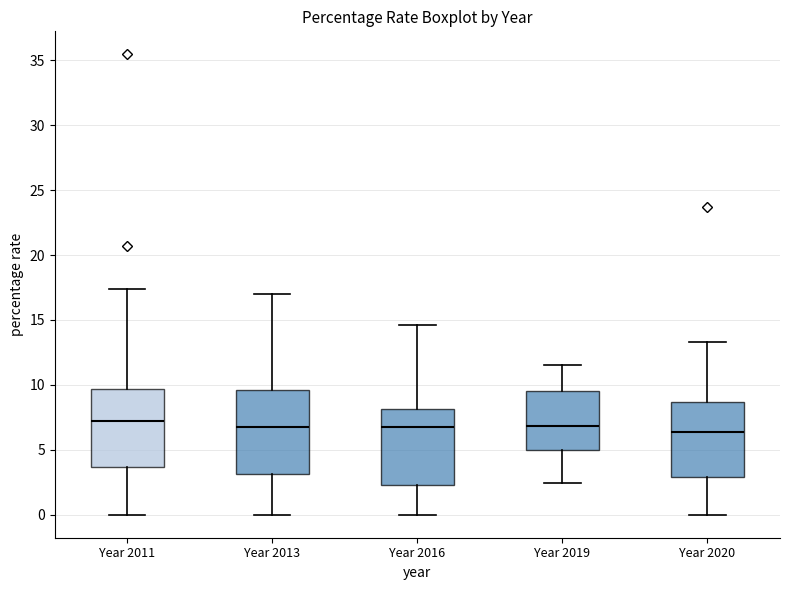

Reading left to right, transcribe this box plot: for each box, give where its median line is, the range the box spans, and where its two whiskers end, as read against the y-axis. The values are not printed on the chart, so give them approximately, as read against the axis.

Year 2011: median 7.0, box 3.5 to 9.5, whiskers 0.0 to 17.5
Year 2013: median 6.5, box 3.0 to 9.5, whiskers 0.0 to 17.0
Year 2016: median 7.0, box 2.5 to 8.0, whiskers 0.0 to 14.5
Year 2019: median 7.0, box 5.0 to 9.5, whiskers 2.5 to 11.5
Year 2020: median 6.5, box 3.0 to 8.5, whiskers 0.0 to 13.5